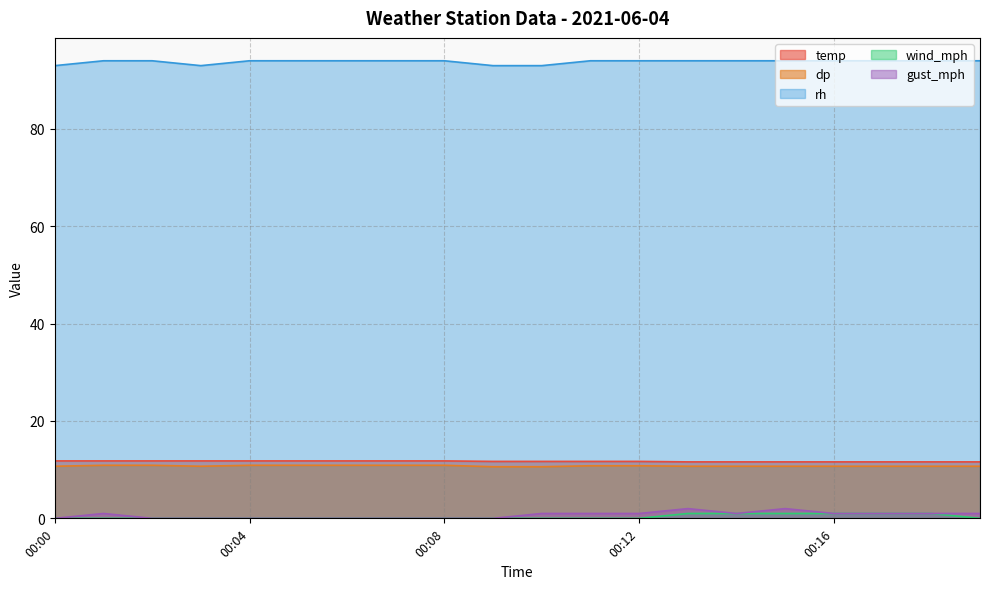

True or false: wind_mph has more than 0 interior local peaks.

False